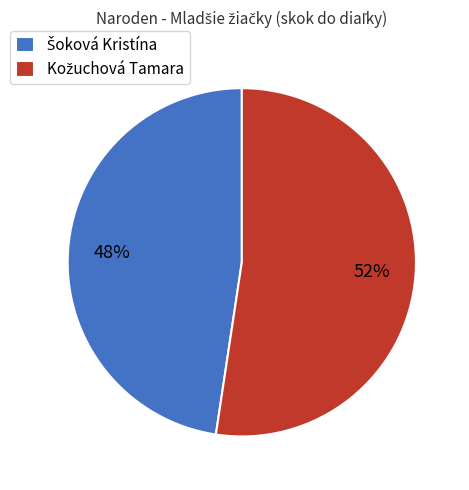

To the nearest percent, what is the average slice percentage?

50%